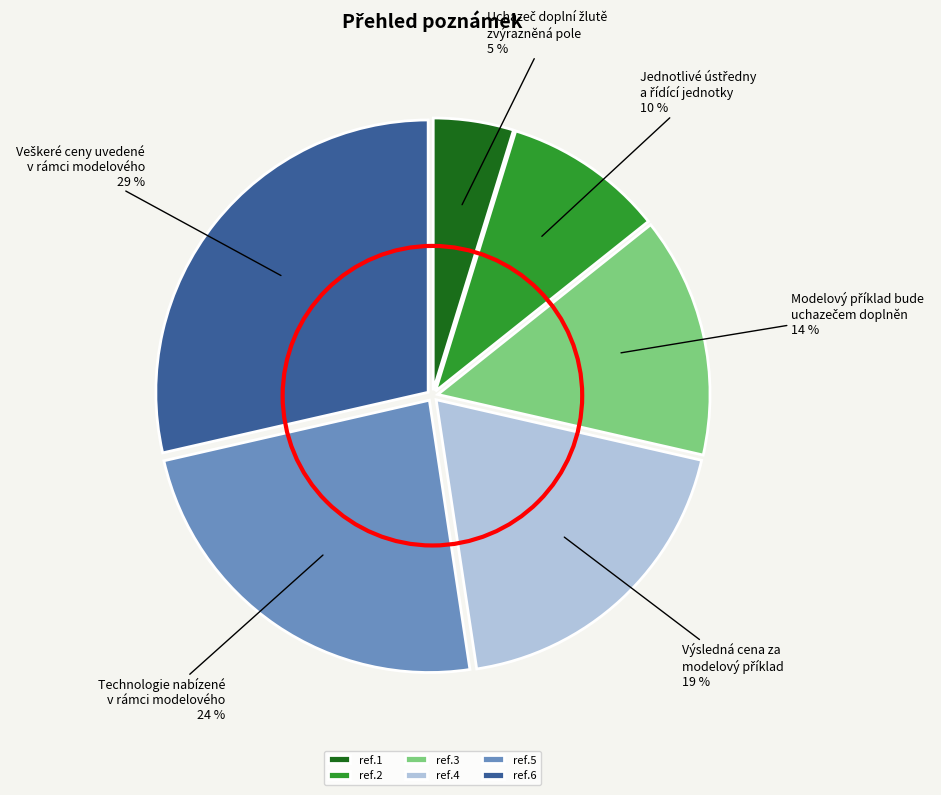

Count the number of slices in the pie.

6